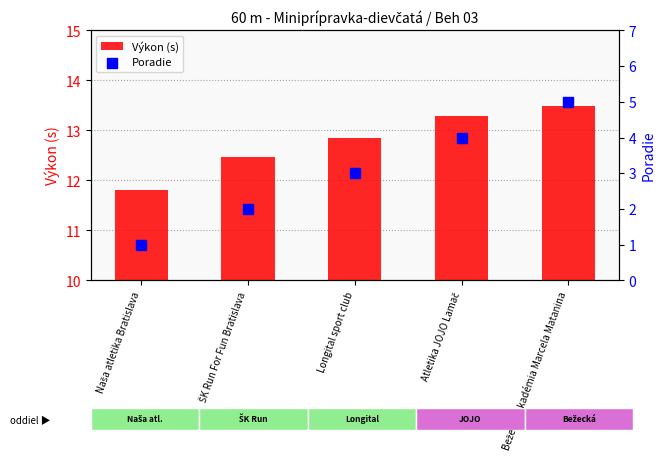

What are all the series names shown in the legend?

Výkon (s), Poradie